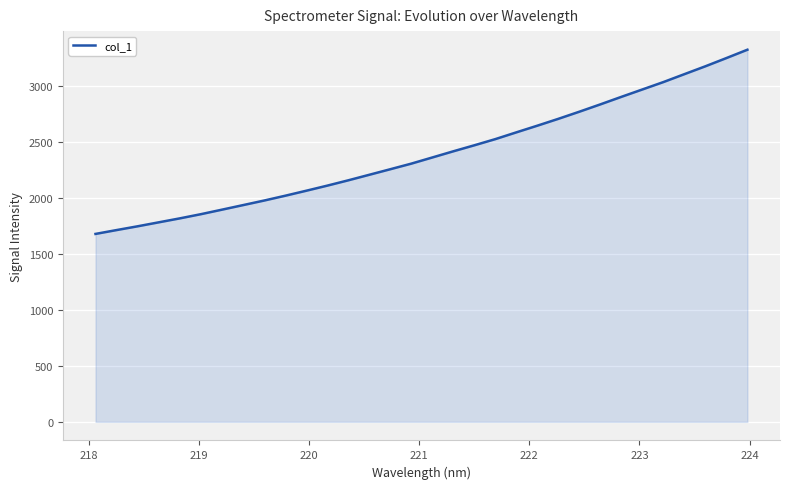

What is the average value?

2391.7